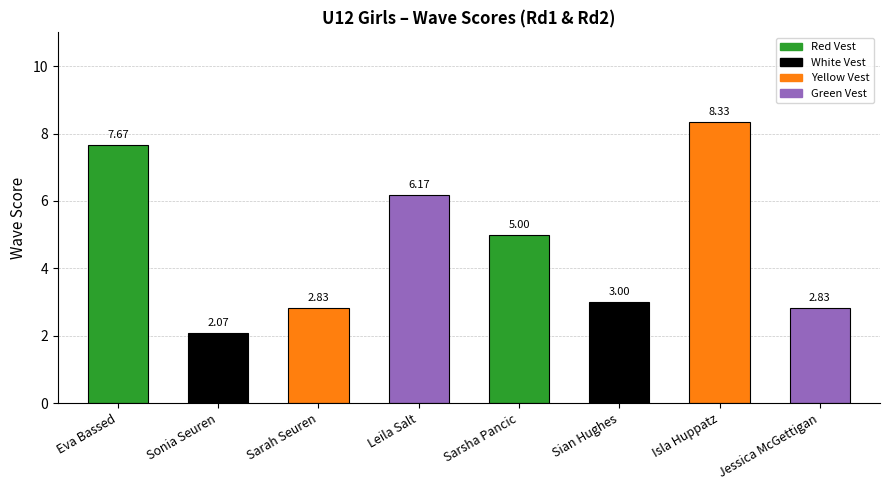

Is it true that the value at Jessica McGettigan is 1.8?

False